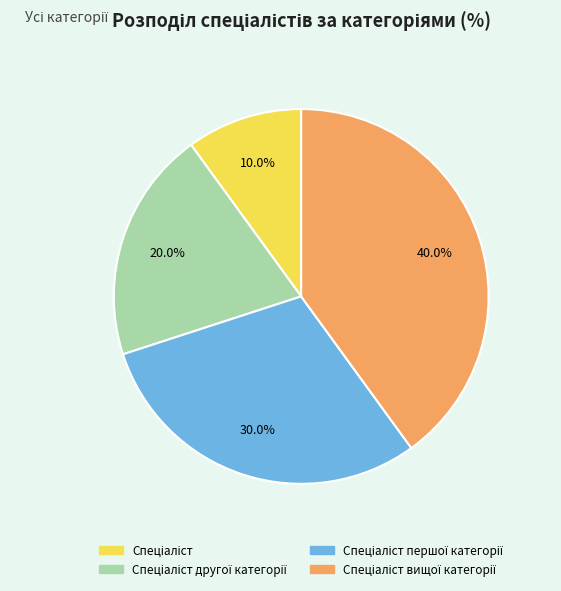

Is there any slice that represents more than half of the pie?

No